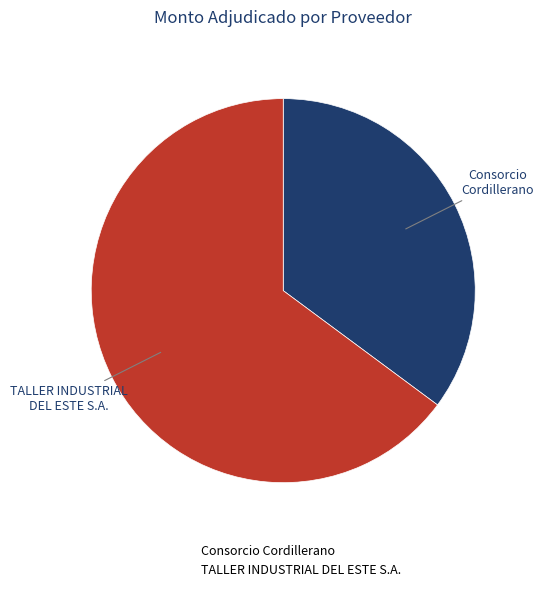

Which slice is the smallest?

Consorcio Cordillerano